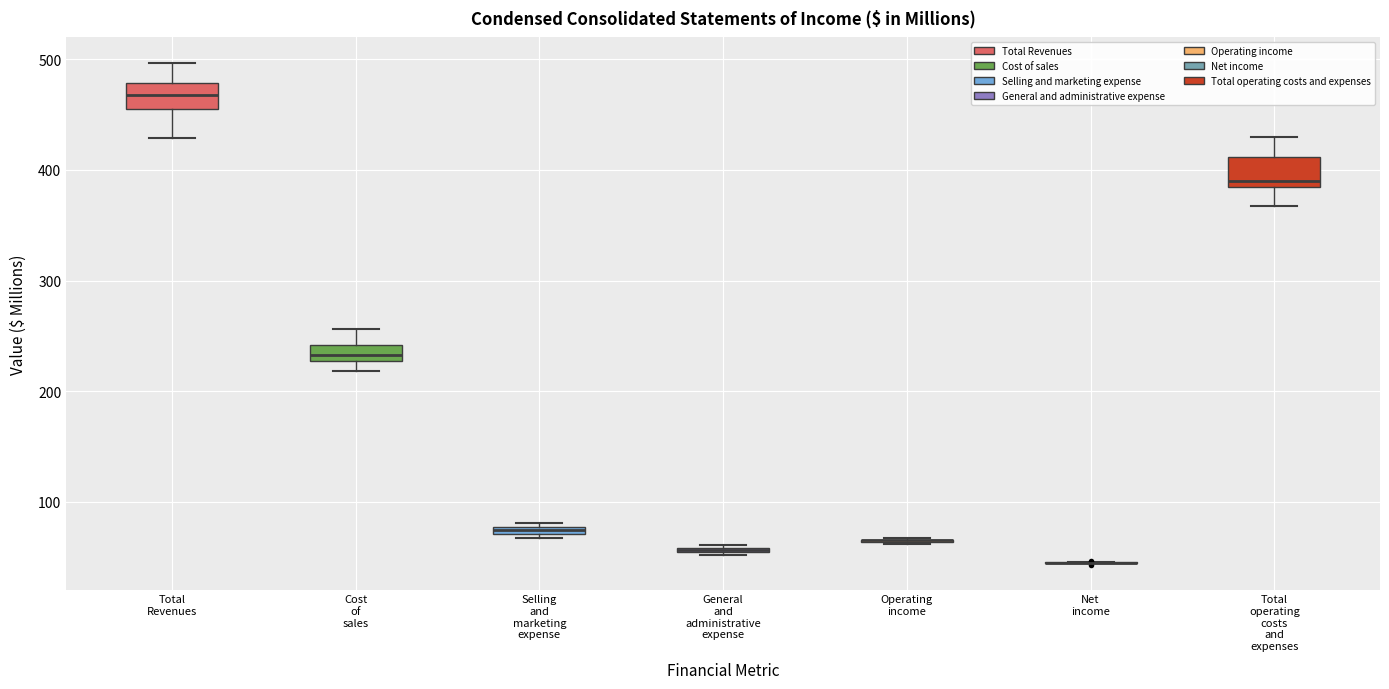

Where is the upper edge of the box for Total operating costs and expenses on the y-axis? The values are not printed on the chart, so give them approximately, as read against the axis.

410